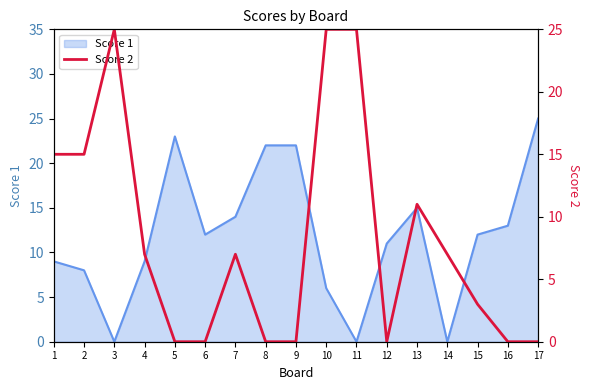

Is it true that the value at 9 is -11?

False